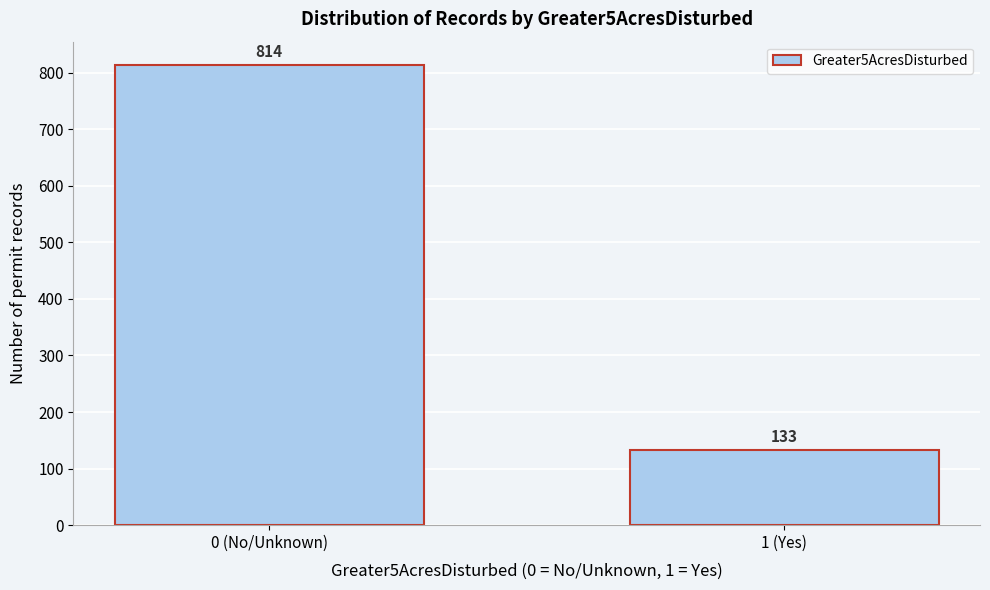

Reading left to right, transcribe all the data shown in this chart.

0 (No/Unknown)=814	1 (Yes)=133